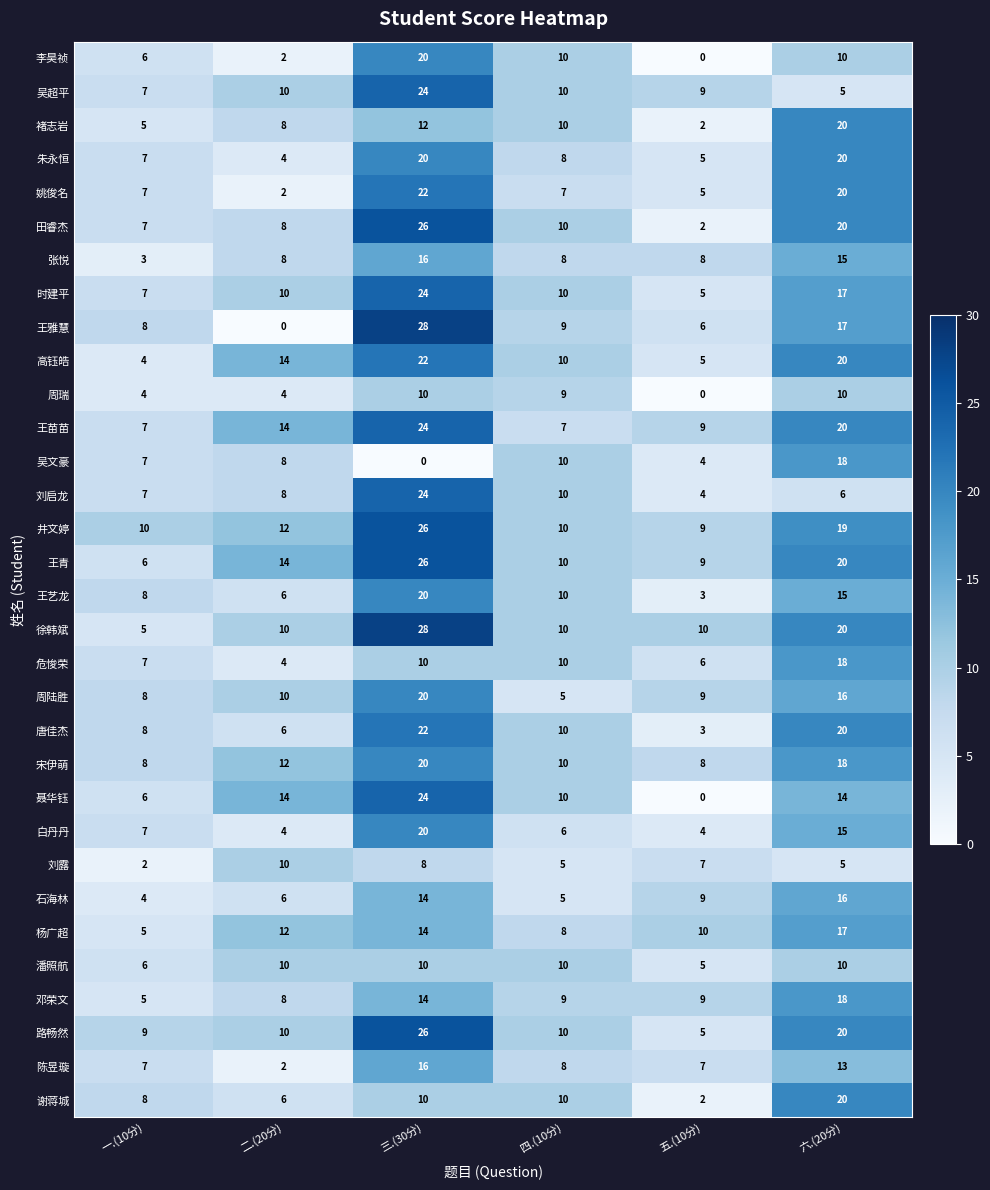

What is the minimum value for 邓荣文?

5